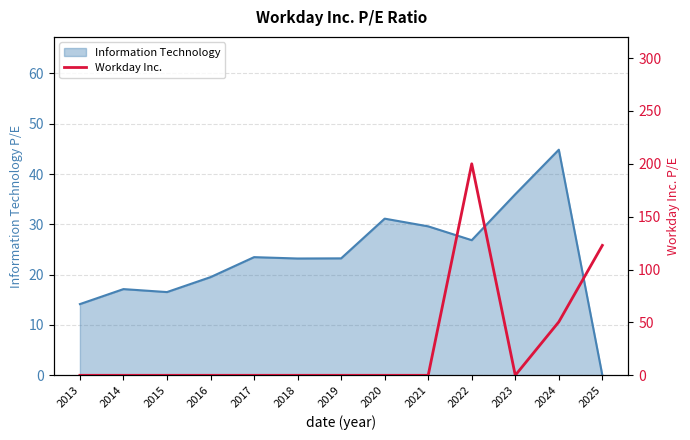

The chart shows a value of 200.0 at 2022. True or false?

True